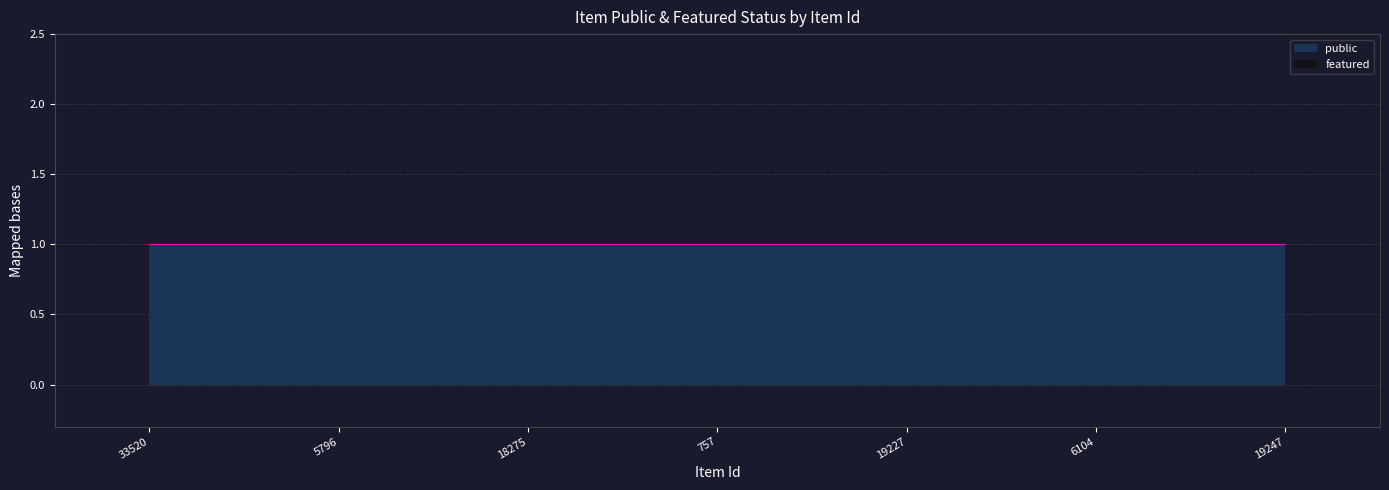

Where is public nearest to the value 1?

33520